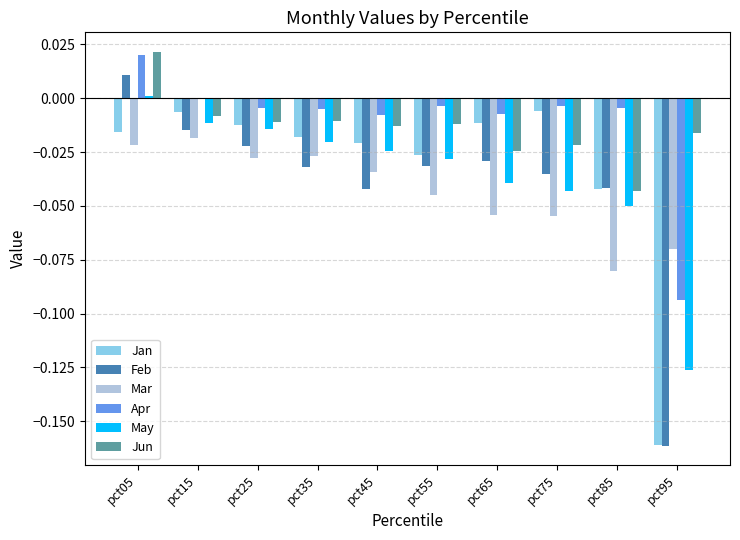

True or false: May has a value of -0.0 at pct15.

True